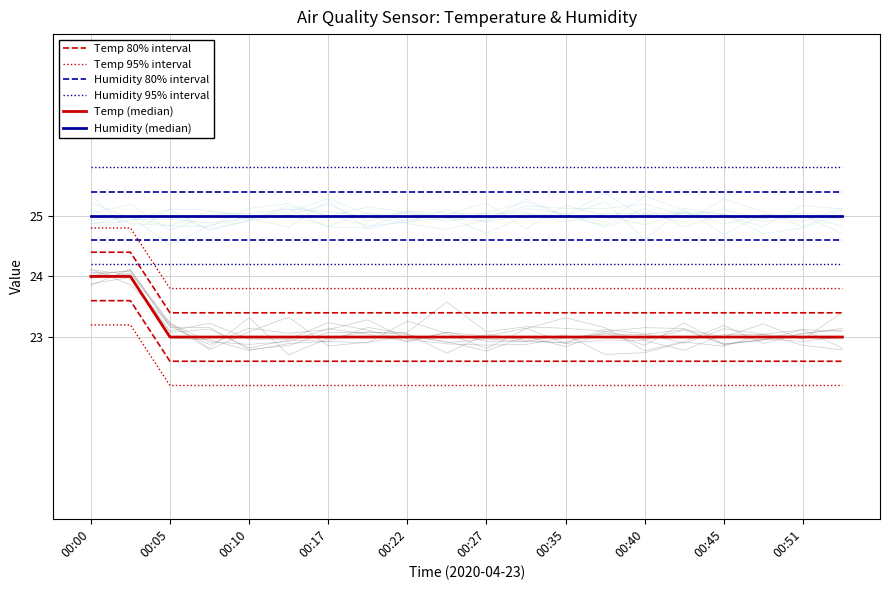

The value of Temp (median) at 00:05 is 8.5. True or false?

False